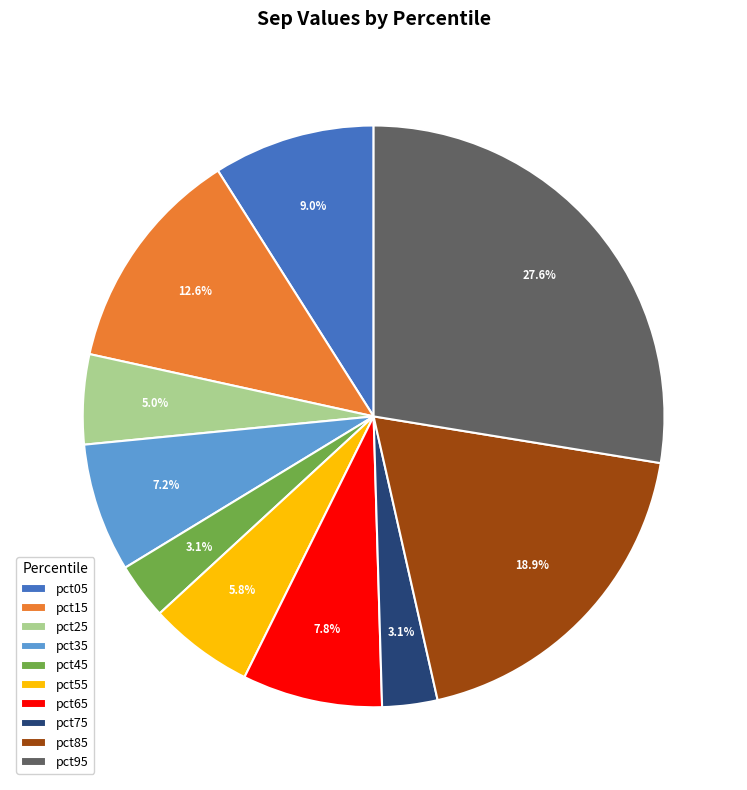

True or false: pct55 accounts for 6% of the total.

True